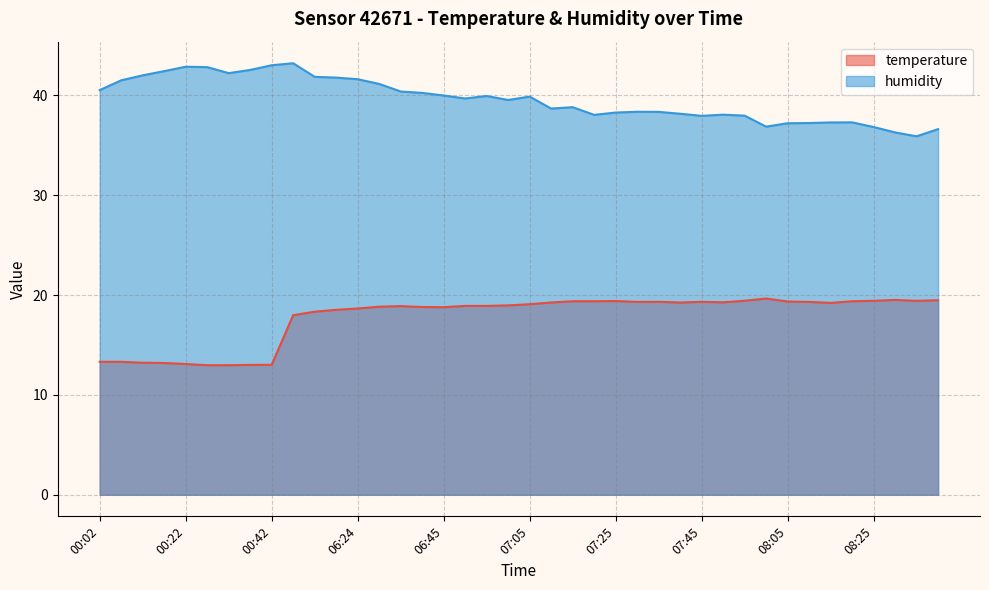

What is the total value across all series at 06:24?

60.3